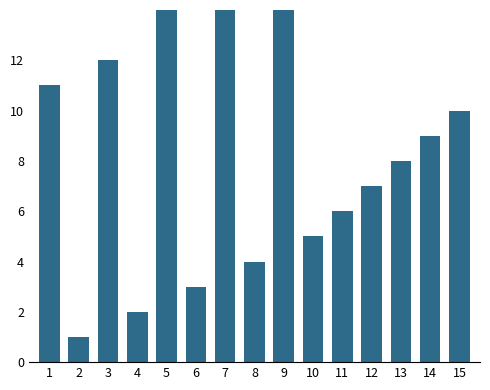

What is the difference between the values at 7 and 6?

12